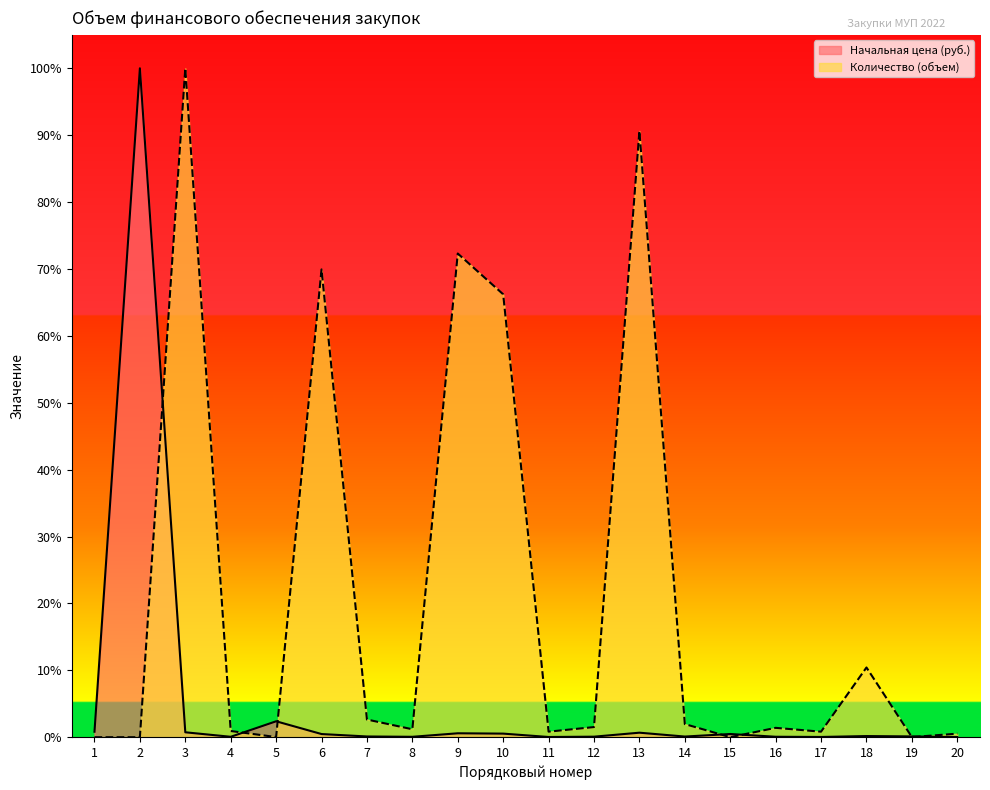

Is the value of Начальная цена (руб.) at 5 greater than the value of Количество (объем) at 5?

Yes